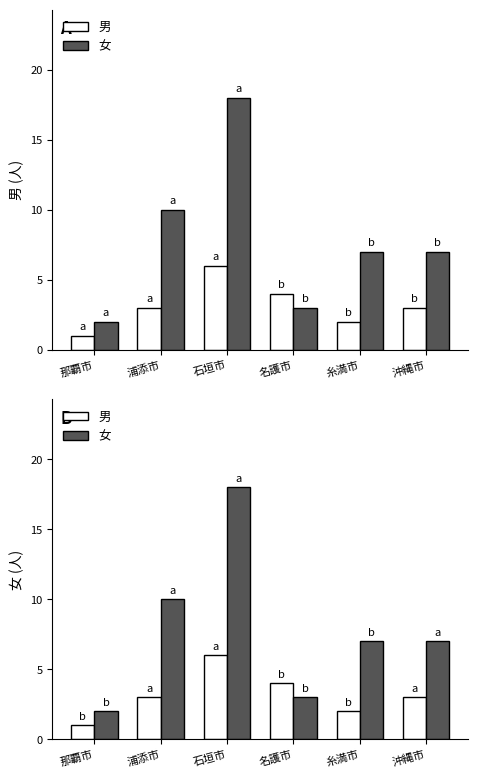

Between 那覇市 and 浦添市, which is larger?

浦添市